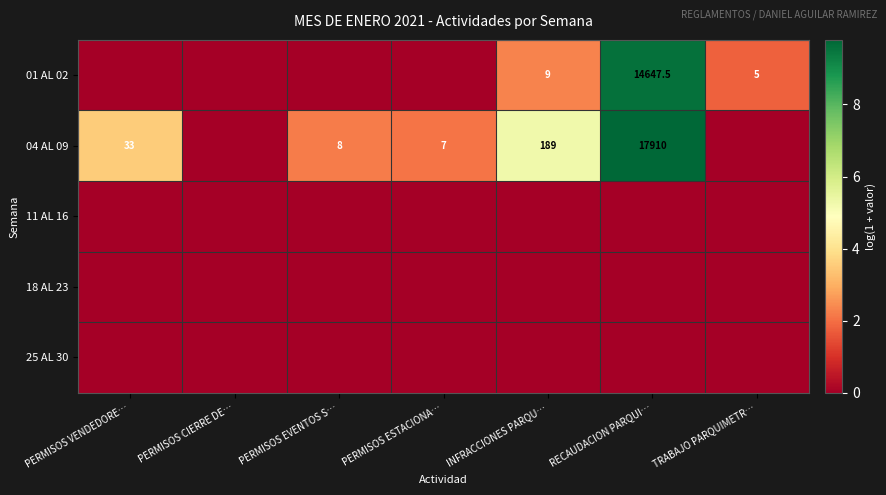

What is the spread (max minus min) of values at INFRACCIONES PARQU…?

5.2